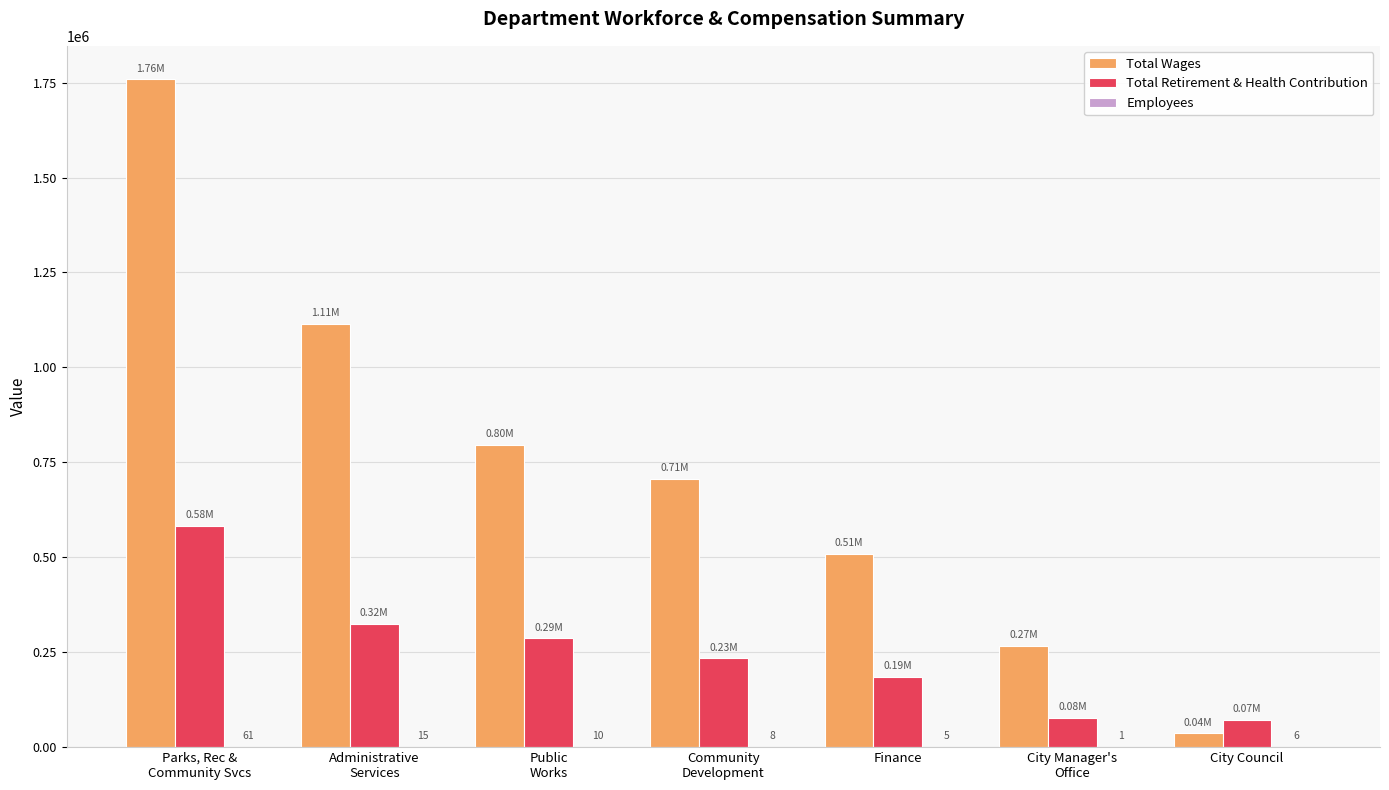

Which series has the largest total across all categories?

Total Wages